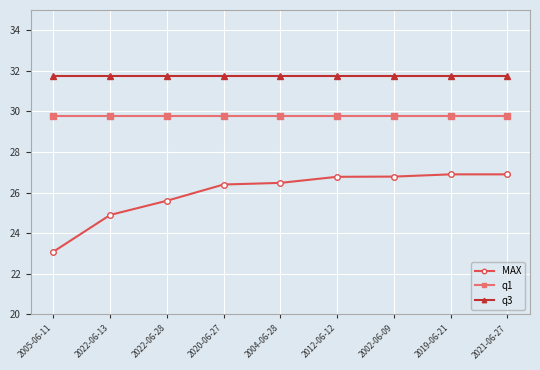

What is the sum of all q3 values?

285.5